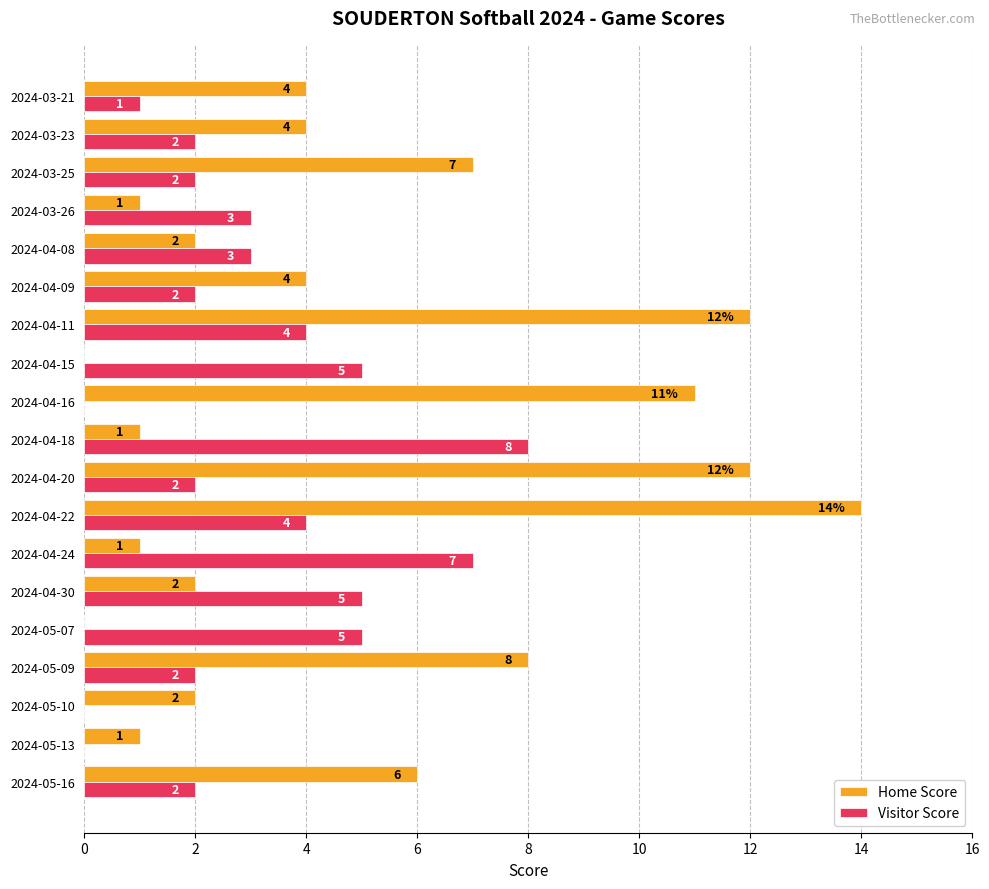

Which series has the largest total across all categories?

Home Score